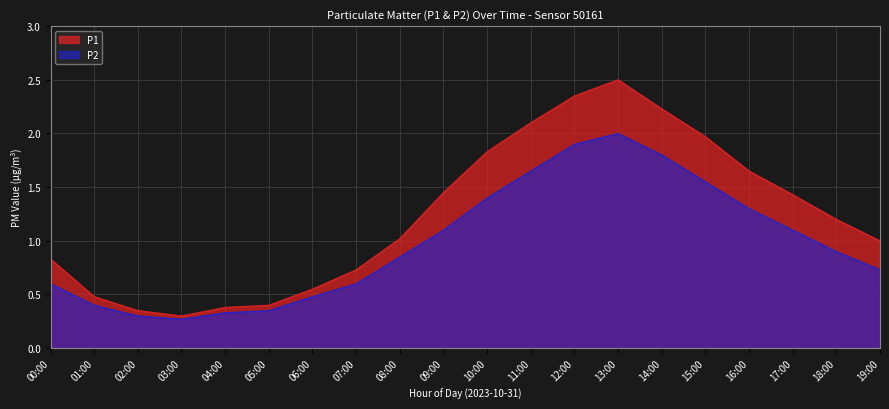

What value does the P1 series have at 04:00?

0.4